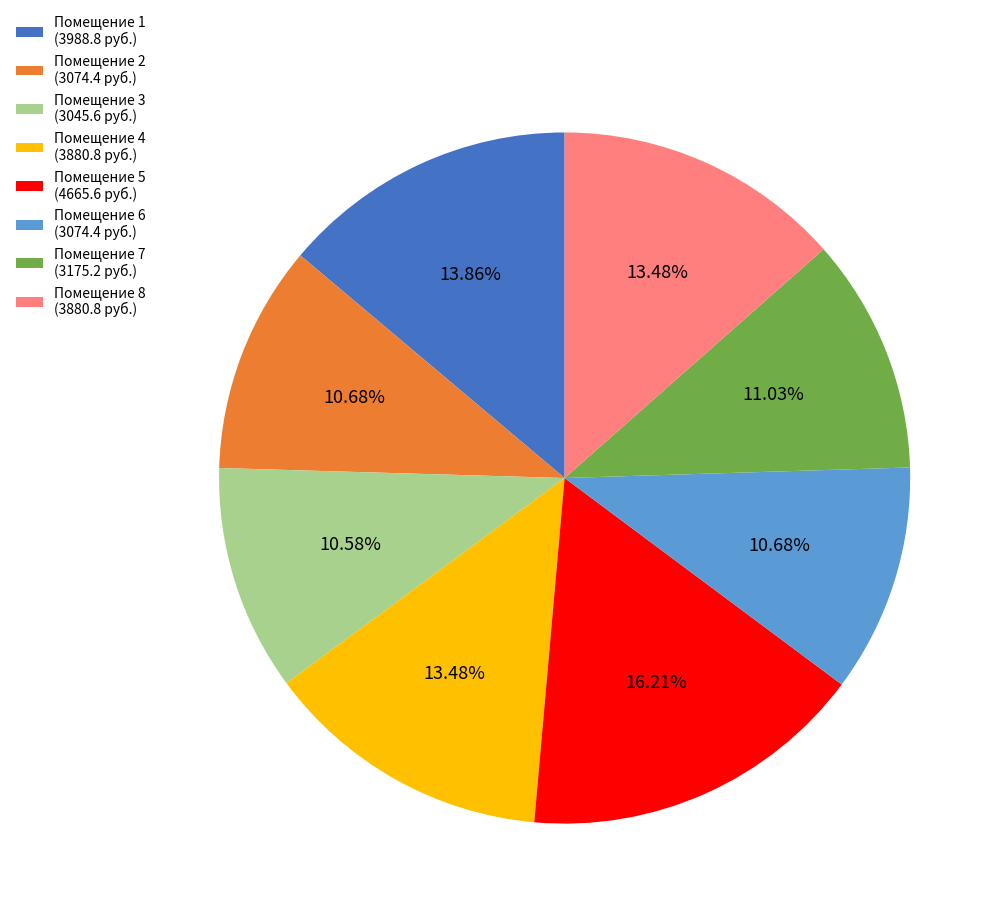

Is there a majority slice in this chart?

No